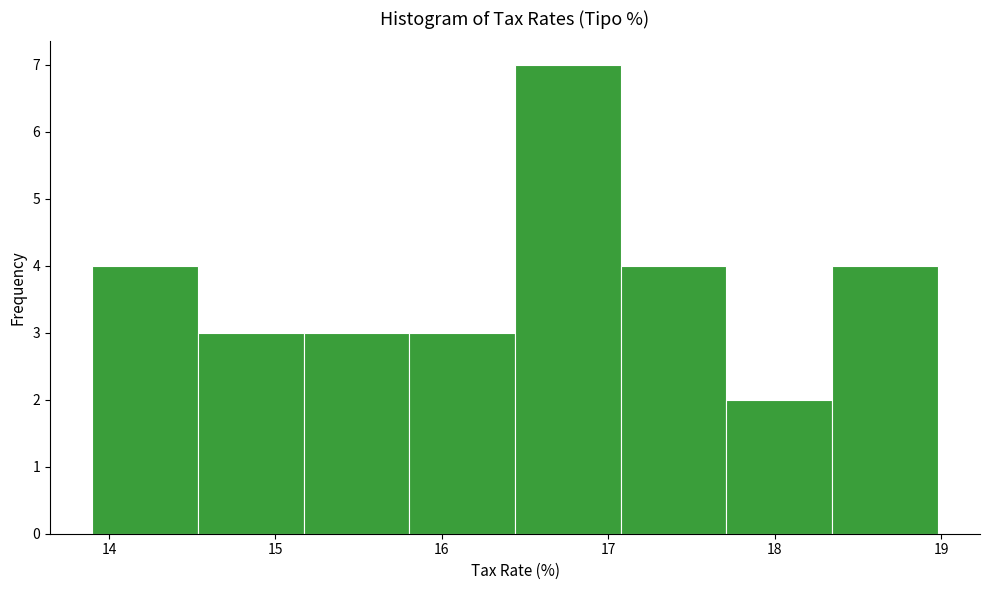

What is the height of the bar covering 17.7 to 18.3 on the x-axis? Neither the bar edges nor the heights are printed on the chart, so give them approximately, as read against the axes.

2